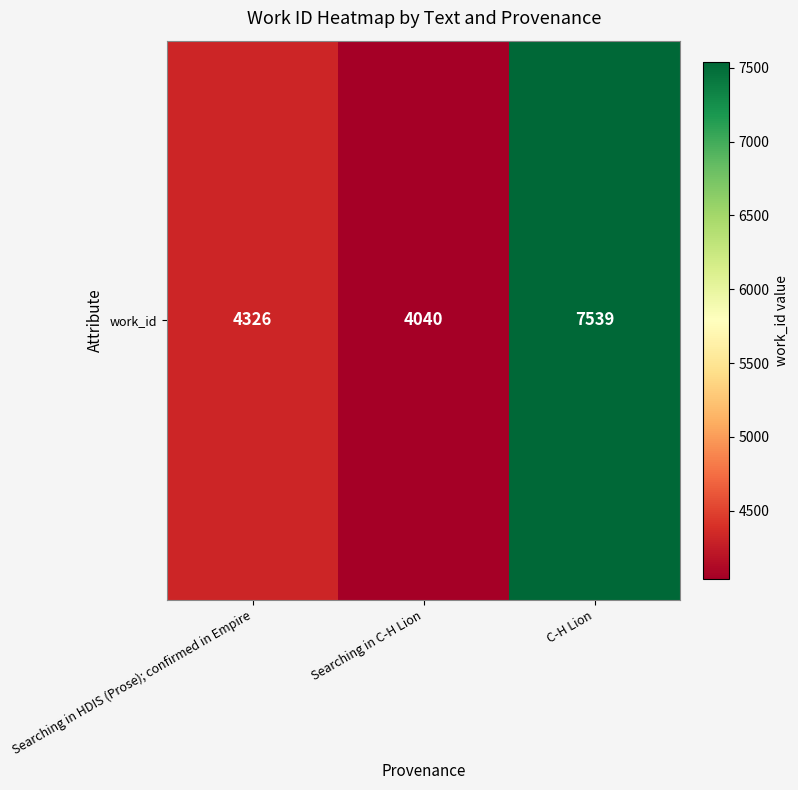

At which label does the data first exceed 4326?

C-H Lion